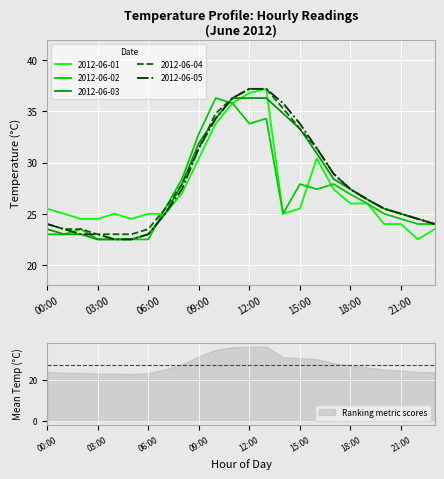

Which series changed the most between 19:00 and 23:00?

2012-06-01